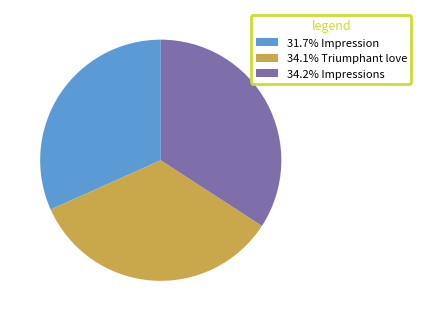

Is the sum of 34.1% Triumphant love and 34.2% Impressions greater than half?

Yes